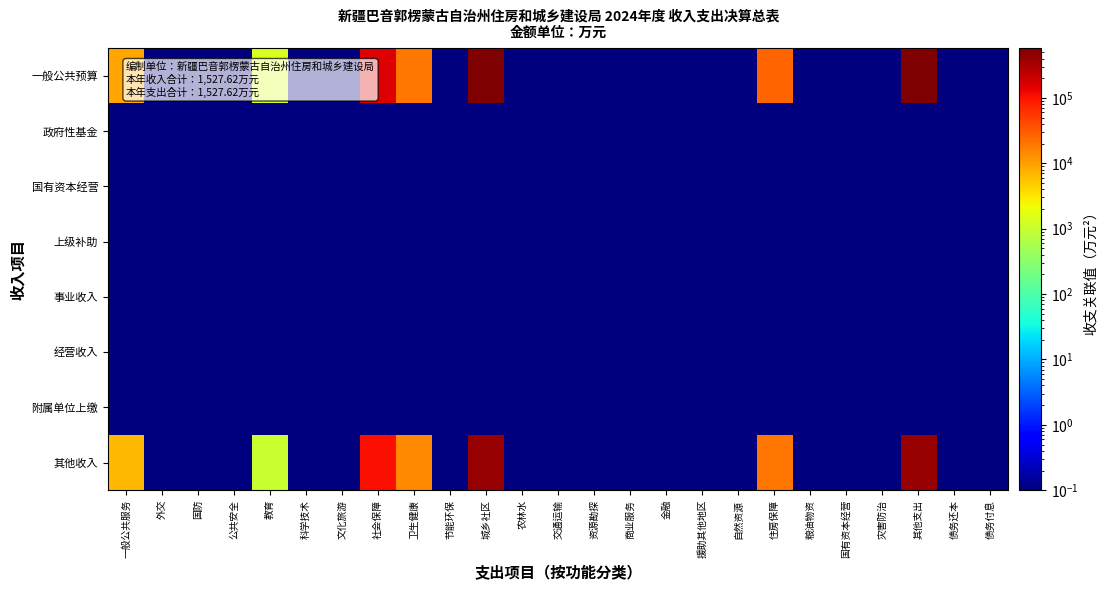

Reading right to left, transcribe all the data shown in this chart.

一般公共预算: 债务付息=0.0	债务还本=0.0	其他支出=568817.9	灾害防治=0.0	国有资本经营=0.0	粮油物资=0.0	住房保障=26581.9	自然资源=0.0	援助其他地区=0.0	金融=0.0	商业服务=0.0	资源勘探=0.0	交通运输=0.0	农林水=0.0	城乡社区=573400.1	节能环保=0.0	卫生健康=20000.6	社会保障=152282.2	文化旅游=0.0	科学技术=0.0	教育=1388.8	公共安全=0.0	国防=0.0	外交=0.0	一般公共服务=8845.9
政府性基金: 债务付息=0.0	债务还本=0.0	其他支出=0.0	灾害防治=0.0	国有资本经营=0.0	粮油物资=0.0	住房保障=0.0	自然资源=0.0	援助其他地区=0.0	金融=0.0	商业服务=0.0	资源勘探=0.0	交通运输=0.0	农林水=0.0	城乡社区=0.0	节能环保=0.0	卫生健康=0.0	社会保障=0.0	文化旅游=0.0	科学技术=0.0	教育=0.0	公共安全=0.0	国防=0.0	外交=0.0	一般公共服务=0.0
国有资本经营: 债务付息=0.0	债务还本=0.0	其他支出=0.0	灾害防治=0.0	国有资本经营=0.0	粮油物资=0.0	住房保障=0.0	自然资源=0.0	援助其他地区=0.0	金融=0.0	商业服务=0.0	资源勘探=0.0	交通运输=0.0	农林水=0.0	城乡社区=0.0	节能环保=0.0	卫生健康=0.0	社会保障=0.0	文化旅游=0.0	科学技术=0.0	教育=0.0	公共安全=0.0	国防=0.0	外交=0.0	一般公共服务=0.0
上级补助: 债务付息=0.0	债务还本=0.0	其他支出=0.0	灾害防治=0.0	国有资本经营=0.0	粮油物资=0.0	住房保障=0.0	自然资源=0.0	援助其他地区=0.0	金融=0.0	商业服务=0.0	资源勘探=0.0	交通运输=0.0	农林水=0.0	城乡社区=0.0	节能环保=0.0	卫生健康=0.0	社会保障=0.0	文化旅游=0.0	科学技术=0.0	教育=0.0	公共安全=0.0	国防=0.0	外交=0.0	一般公共服务=0.0
事业收入: 债务付息=0.0	债务还本=0.0	其他支出=0.0	灾害防治=0.0	国有资本经营=0.0	粮油物资=0.0	住房保障=0.0	自然资源=0.0	援助其他地区=0.0	金融=0.0	商业服务=0.0	资源勘探=0.0	交通运输=0.0	农林水=0.0	城乡社区=0.0	节能环保=0.0	卫生健康=0.0	社会保障=0.0	文化旅游=0.0	科学技术=0.0	教育=0.0	公共安全=0.0	国防=0.0	外交=0.0	一般公共服务=0.0
经营收入: 债务付息=0.0	债务还本=0.0	其他支出=0.0	灾害防治=0.0	国有资本经营=0.0	粮油物资=0.0	住房保障=0.0	自然资源=0.0	援助其他地区=0.0	金融=0.0	商业服务=0.0	资源勘探=0.0	交通运输=0.0	农林水=0.0	城乡社区=0.0	节能环保=0.0	卫生健康=0.0	社会保障=0.0	文化旅游=0.0	科学技术=0.0	教育=0.0	公共安全=0.0	国防=0.0	外交=0.0	一般公共服务=0.0
附属单位上缴: 债务付息=0.0	债务还本=0.0	其他支出=0.0	灾害防治=0.0	国有资本经营=0.0	粮油物资=0.0	住房保障=0.0	自然资源=0.0	援助其他地区=0.0	金融=0.0	商业服务=0.0	资源勘探=0.0	交通运输=0.0	农林水=0.0	城乡社区=0.0	节能环保=0.0	卫生健康=0.0	社会保障=0.0	文化旅游=0.0	科学技术=0.0	教育=0.0	公共安全=0.0	国防=0.0	外交=0.0	一般公共服务=0.0
其他收入: 债务付息=0.0	债务还本=0.0	其他支出=413487.6	灾害防治=0.0	国有资本经营=0.0	粮油物资=0.0	住房保障=19323.1	自然资源=0.0	援助其他地区=0.0	金融=0.0	商业服务=0.0	资源勘探=0.0	交通运输=0.0	农林水=0.0	城乡社区=416818.5	节能环保=0.0	卫生健康=14538.9	社会保障=110697.6	文化旅游=0.0	科学技术=0.0	教育=1009.6	公共安全=0.0	国防=0.0	外交=0.0	一般公共服务=6430.3